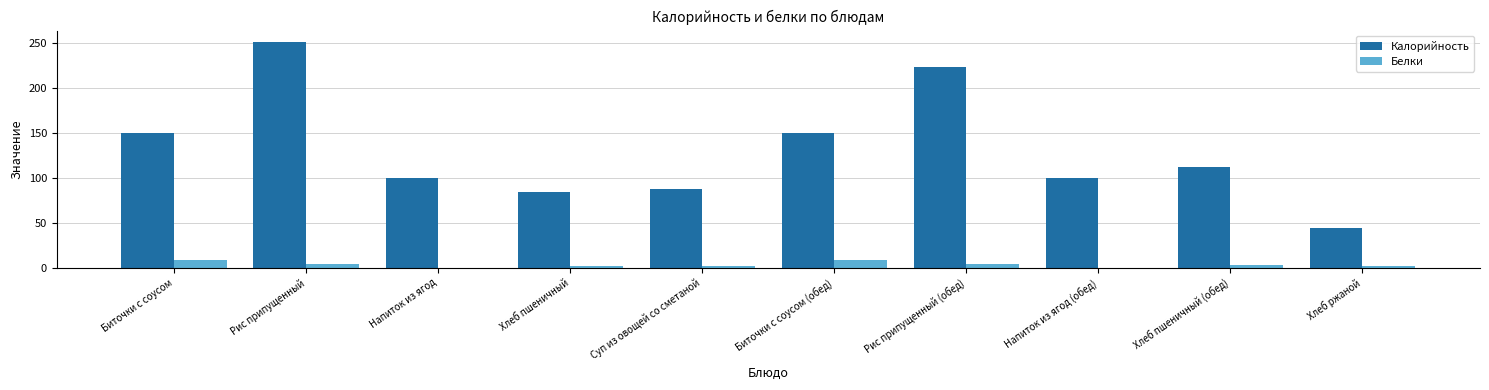

At which category is the sum across all series the highest?

Рис припущенный